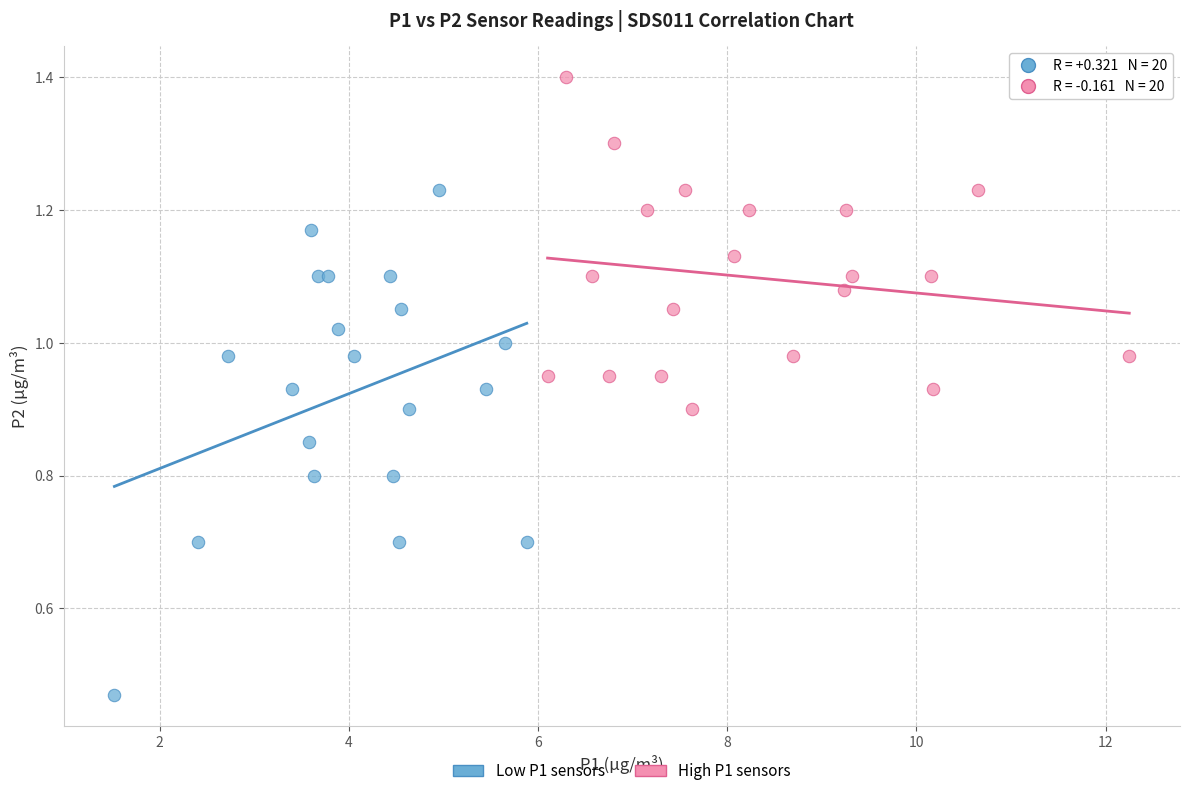

Which series has the widest spread of Y values?

Low P1 sensors